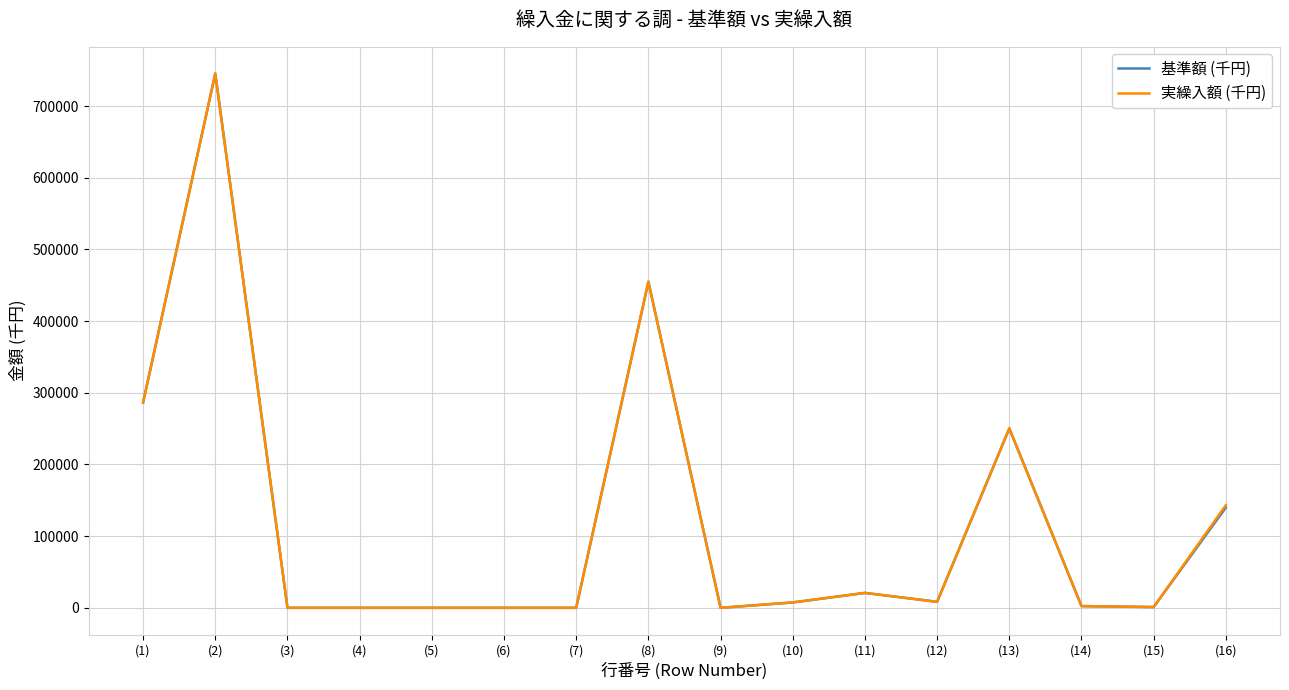

At which category is the sum across all series the highest?

(2)